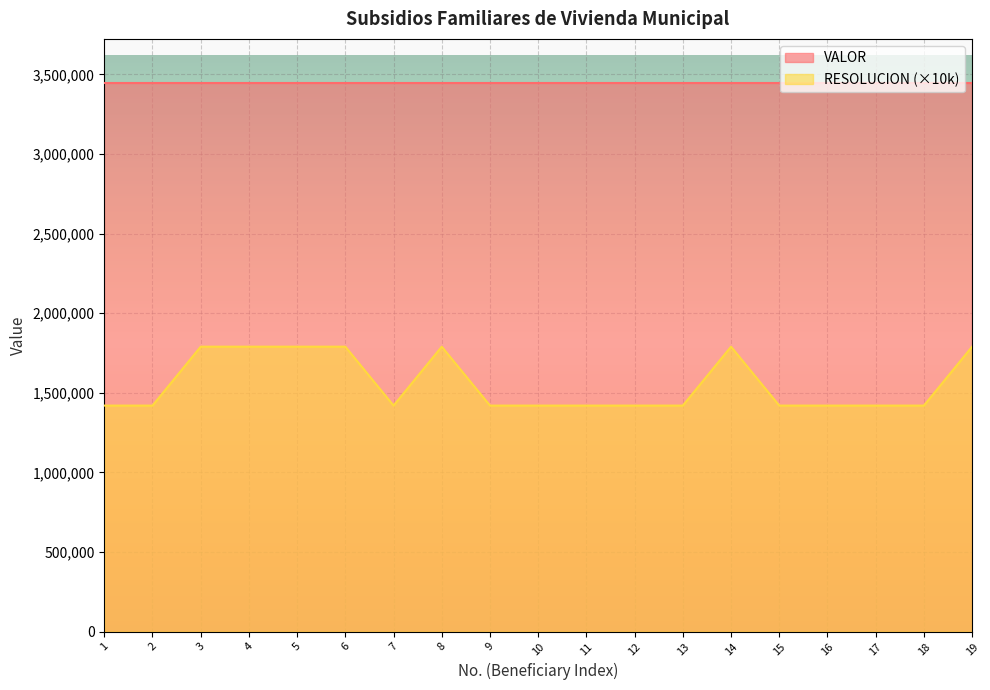

The value at 12 is 2189418. True or false?

False